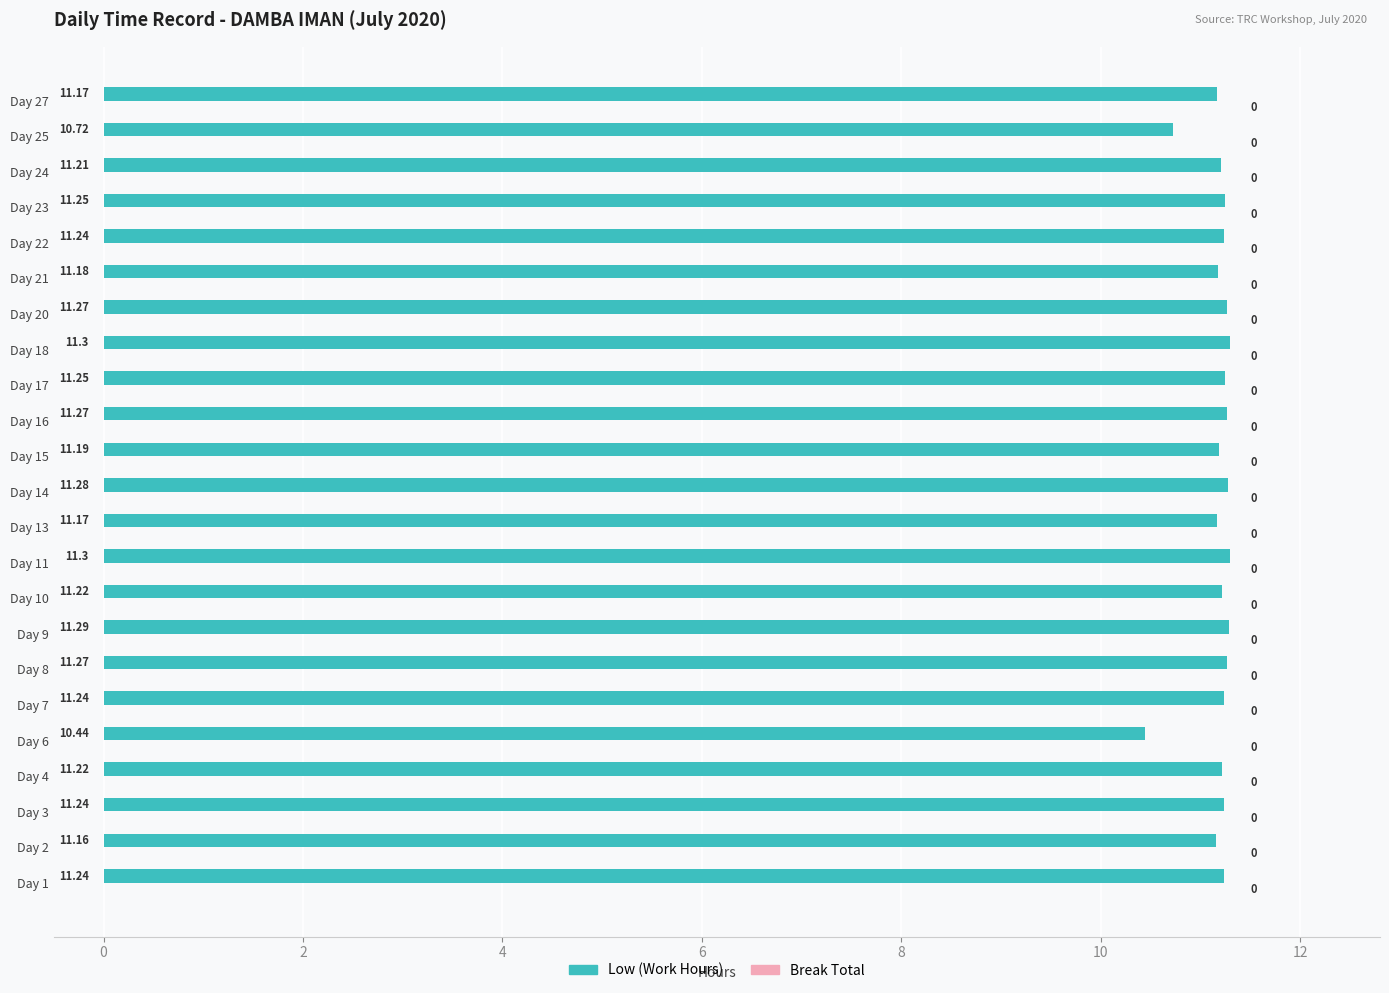

Between Day 17 and Day 4, which is larger?

Day 17